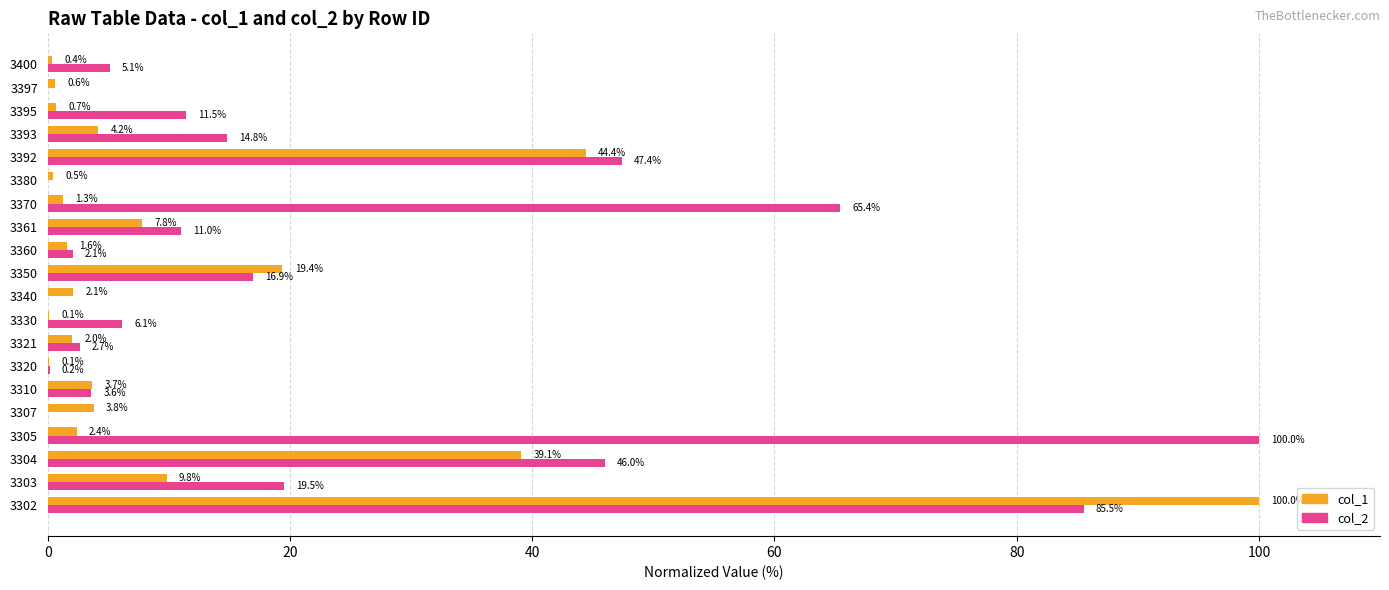

The value of col_2 at 3304 is 46.0. True or false?

True